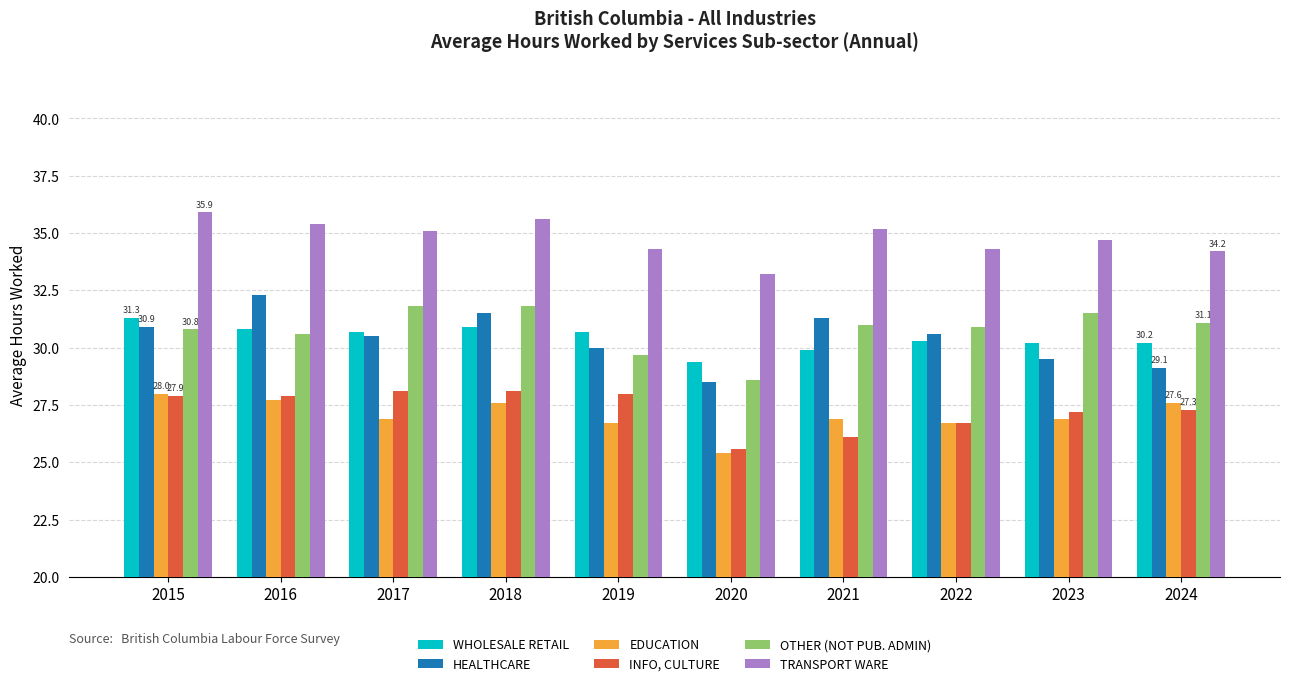

At 2017, list the series in order from smallest to largest.

EDUCATION, INFO, CULTURE, HEALTHCARE, WHOLESALE RETAIL, OTHER (NOT PUB. ADMIN), TRANSPORT WARE